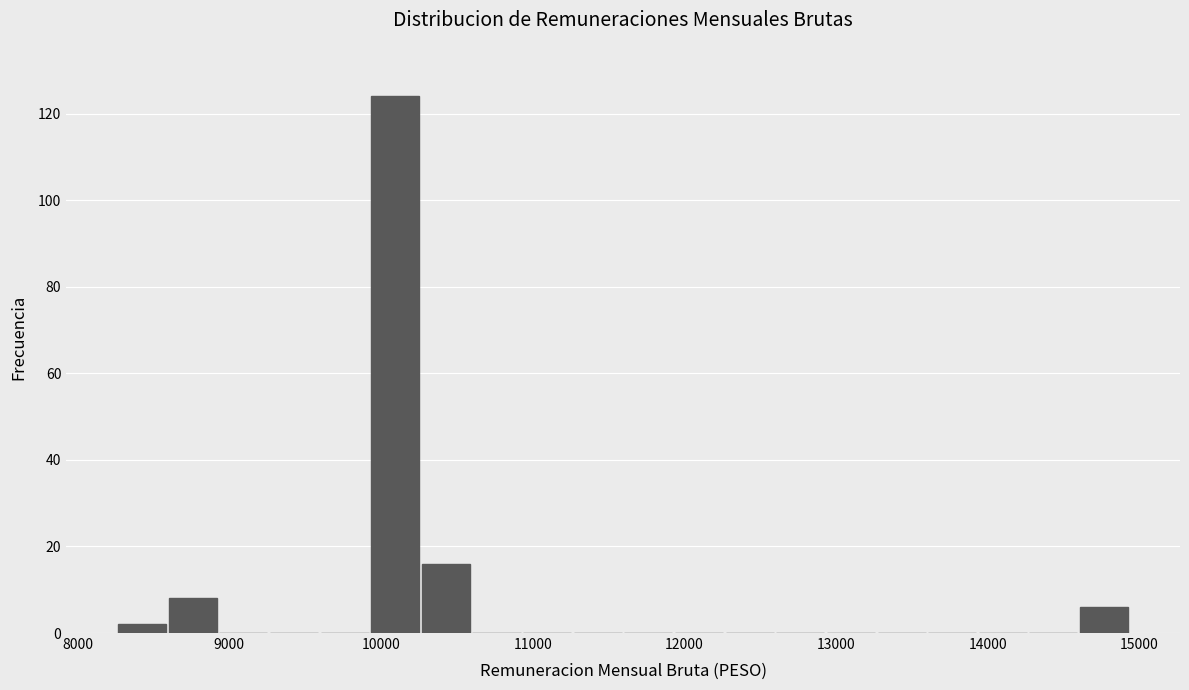

Around what value on the x-axis is the tallest bar? Give the approximate position of its centre, as read against the axis.

10100